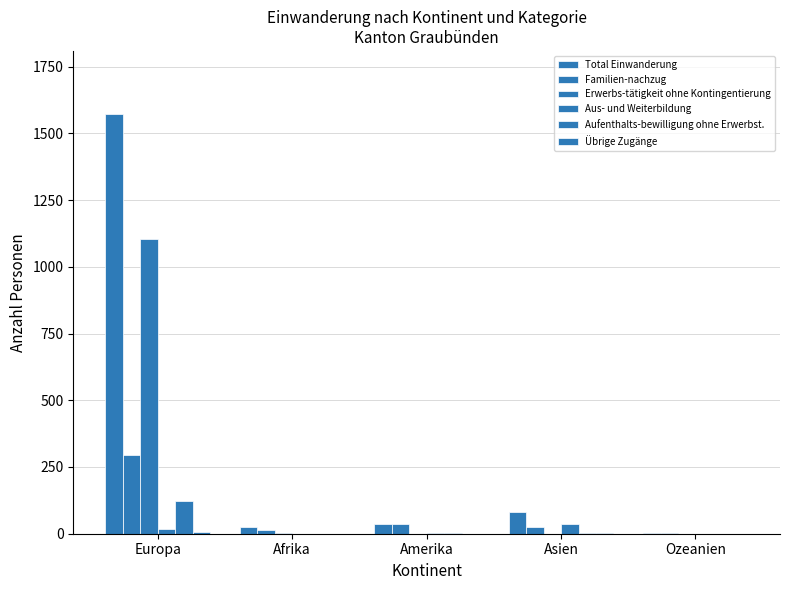

How many groups of bars are there?

5